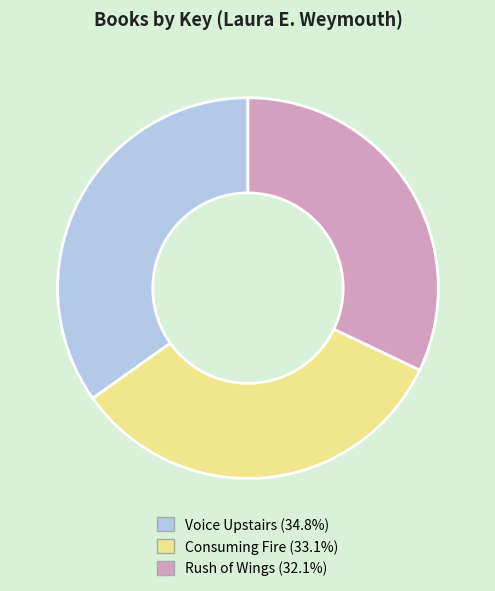

Approximately how many times larger is the value at Consuming Fire compared to Voice Upstairs?

1.0